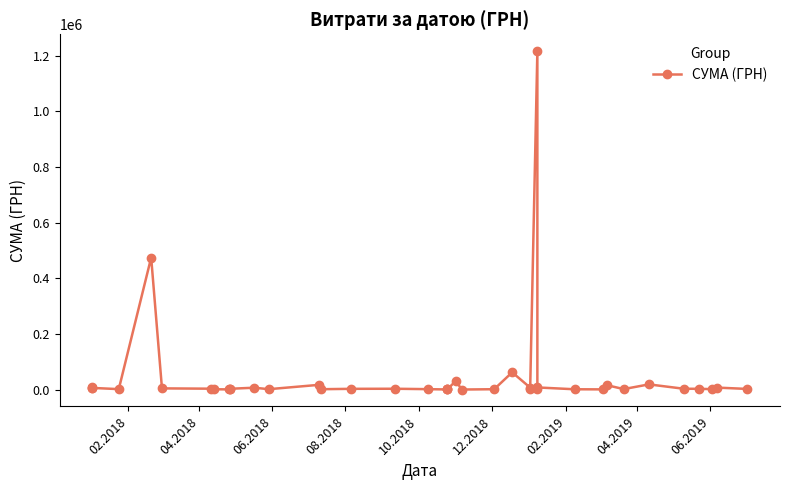

What is the difference between the maximum and minimum values?

1216682.8